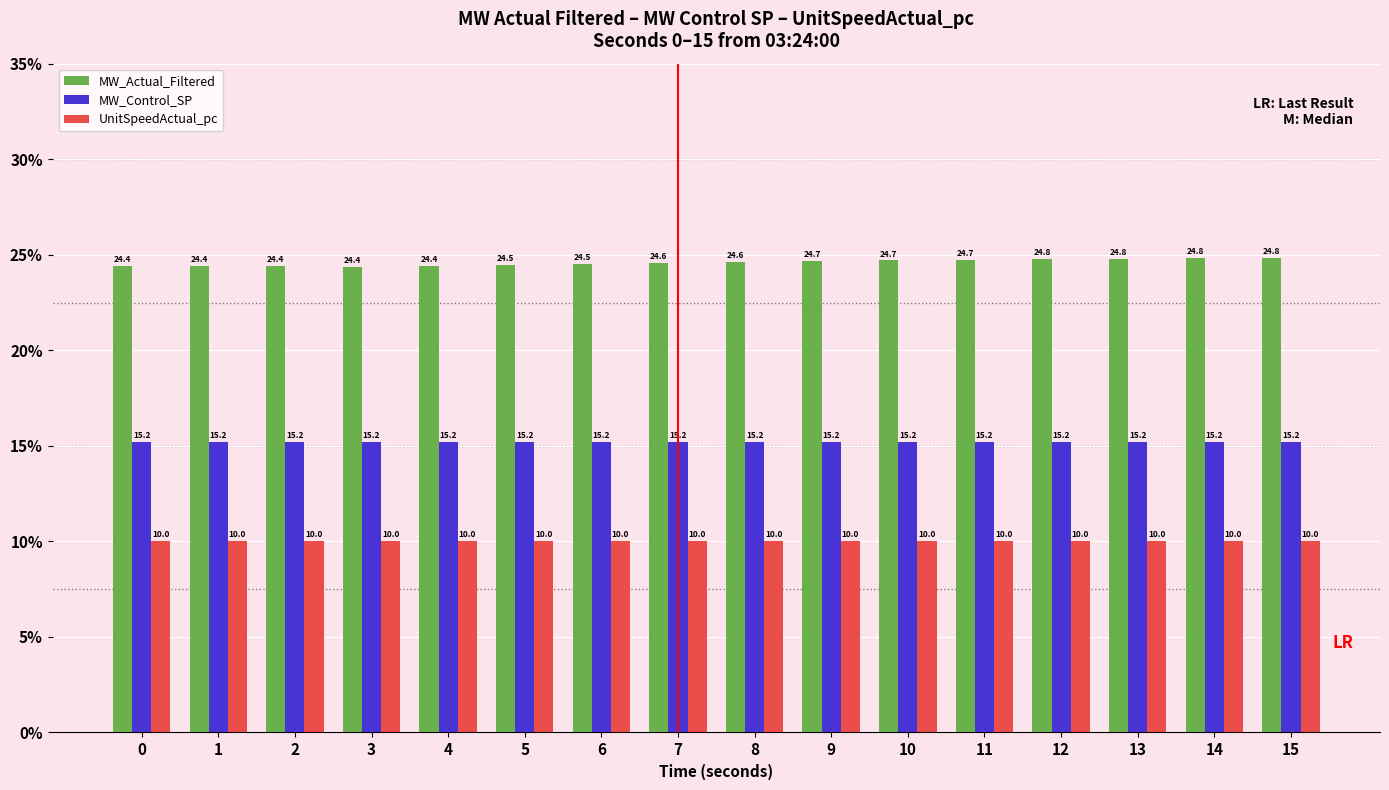

Does the chart contain any negative values?

No